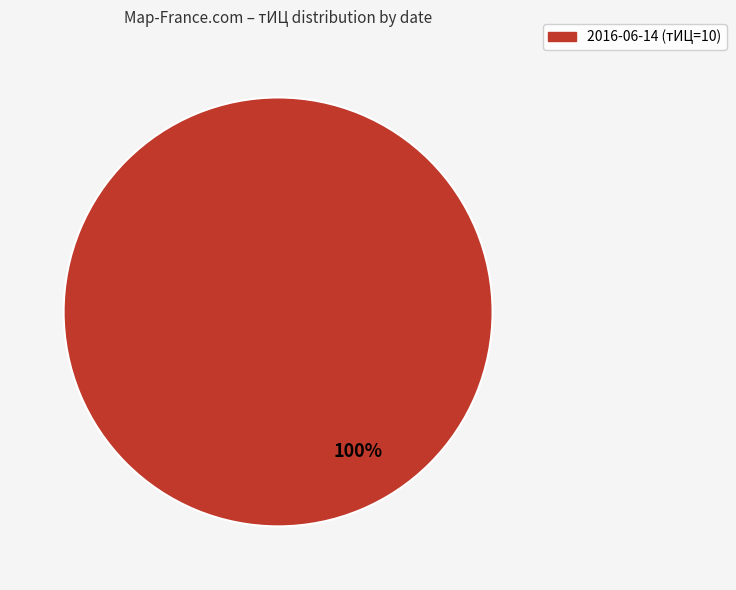

What percentage is the 2016-06-14 (тИЦ=10) slice, to the nearest percent?

100%